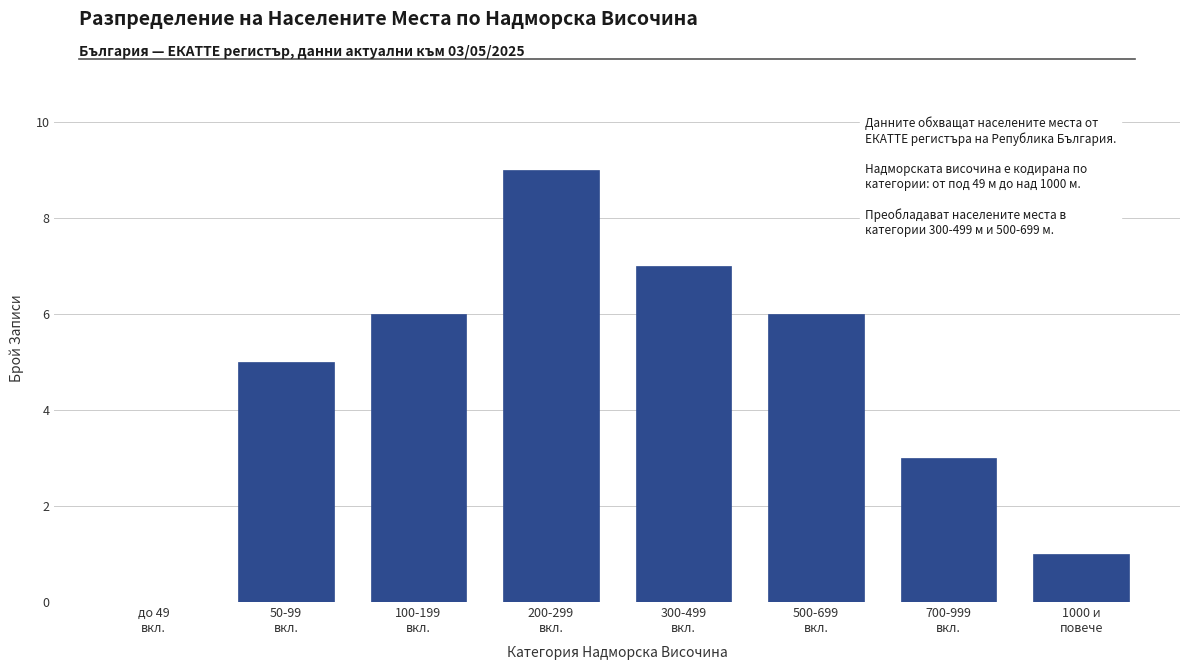

What is the greatest value displayed?

9